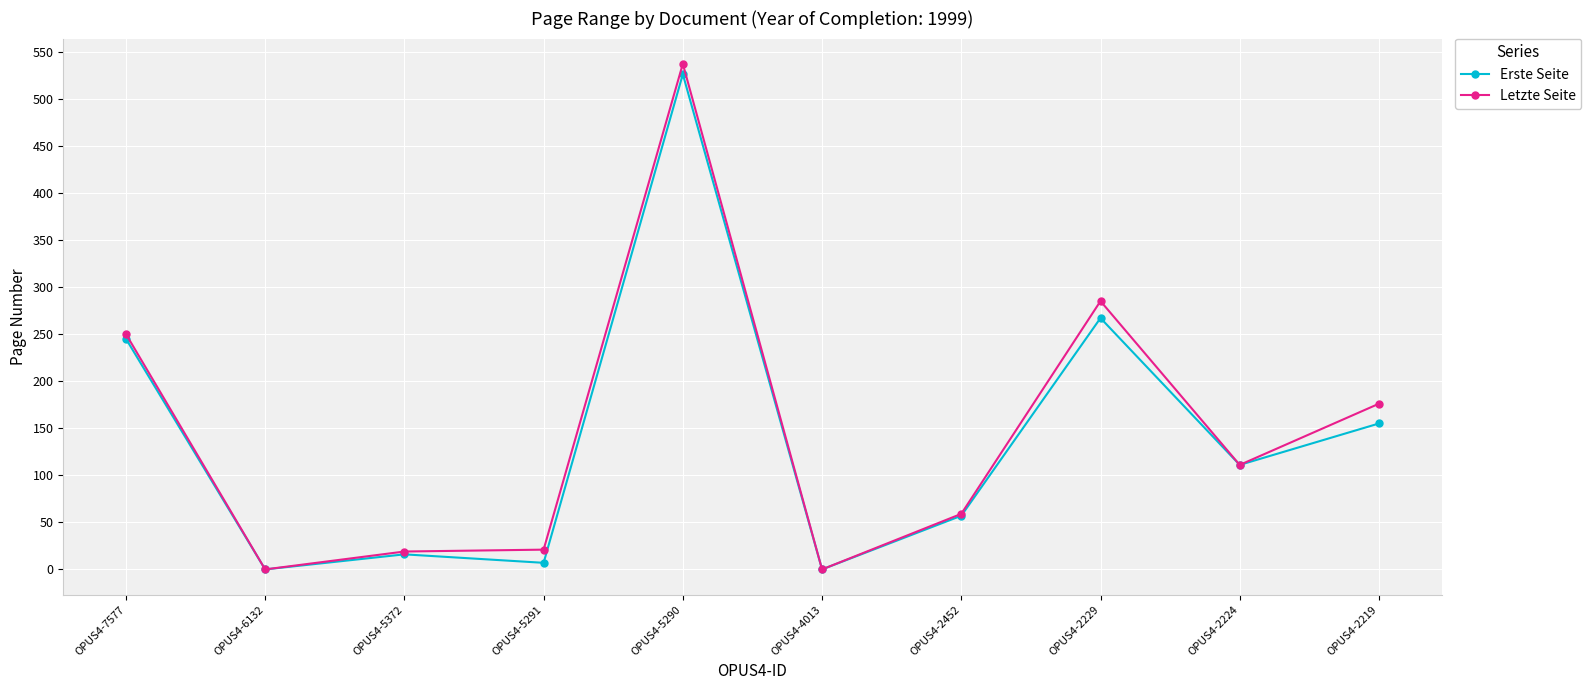

True or false: Erste Seite has more than 0 interior local peaks.

True